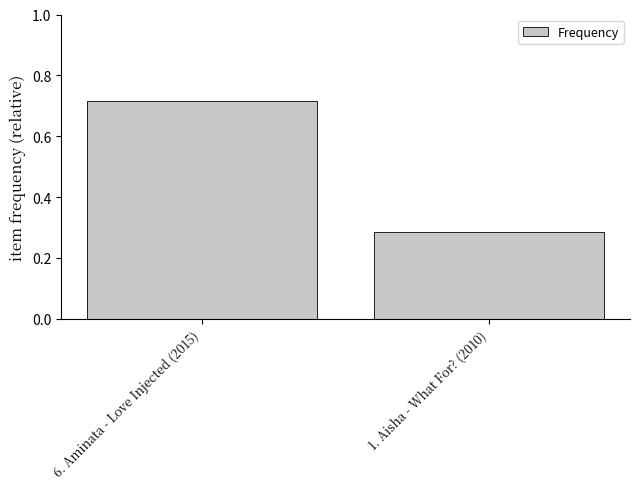

Which label corresponds to the largest value in the chart?

6. Aminata - Love Injected (2015)